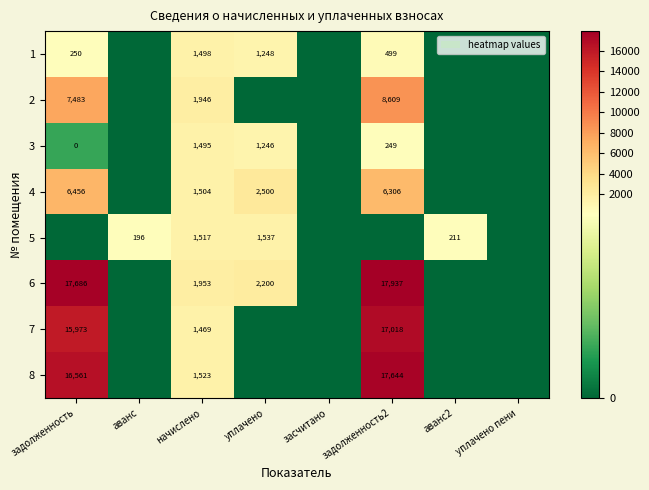

The value of 2 at задолженность2 is 8609. True or false?

True